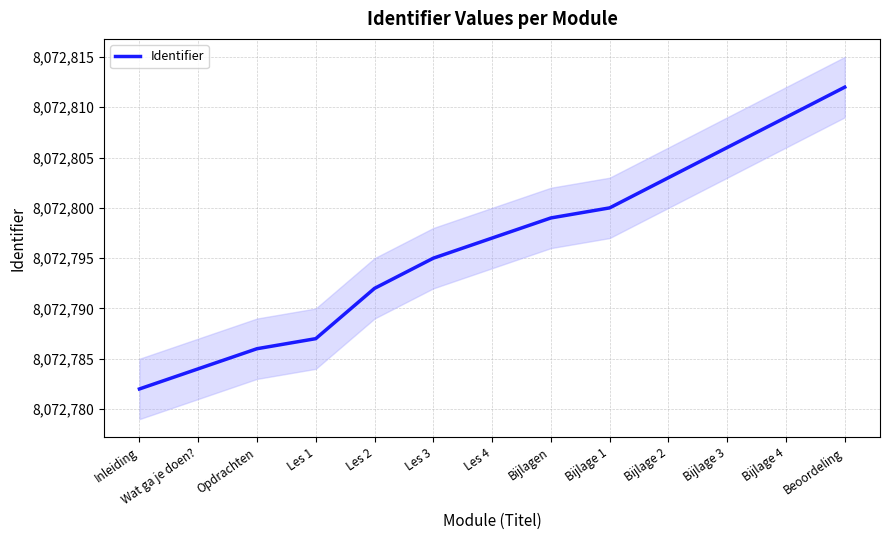

What is the smallest value displayed?

8072782